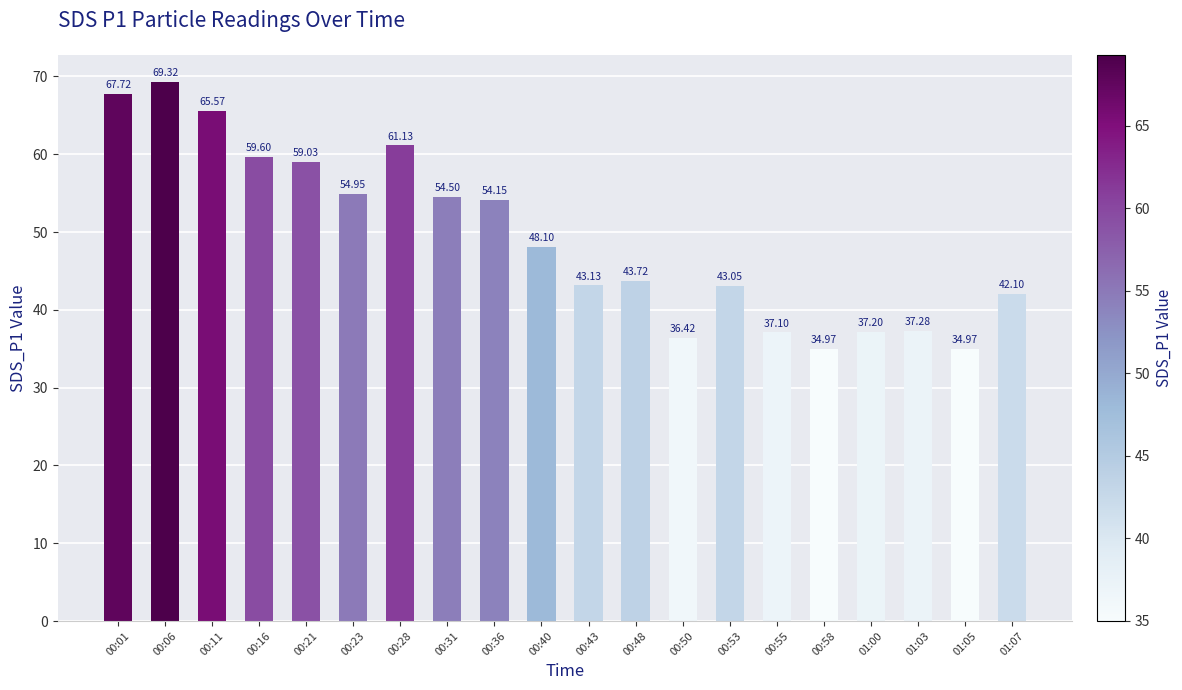

The value at 00:11 is 65.6. True or false?

True